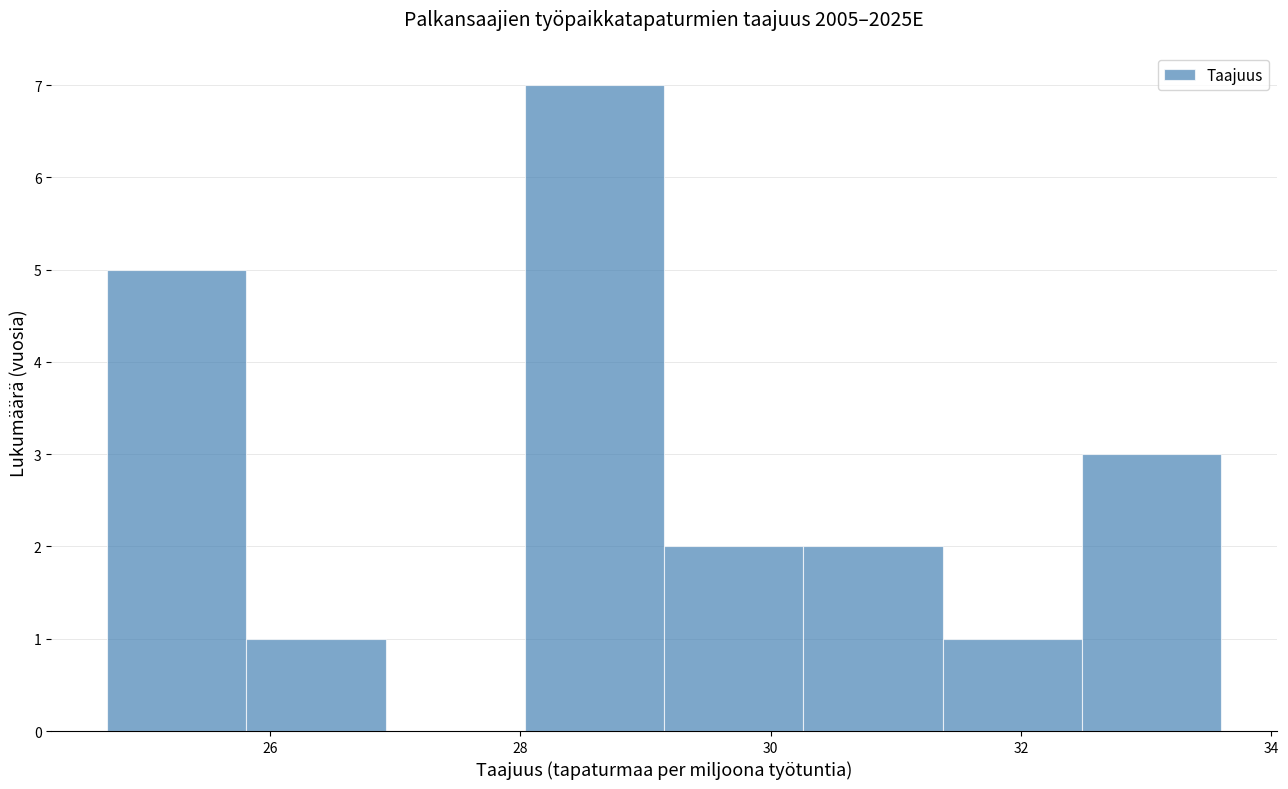

How tall is the bar that spans 28.0 to 29.2 on the x-axis? Neither the bar edges nor the heights are printed on the chart, so give them approximately, as read against the axes.

7